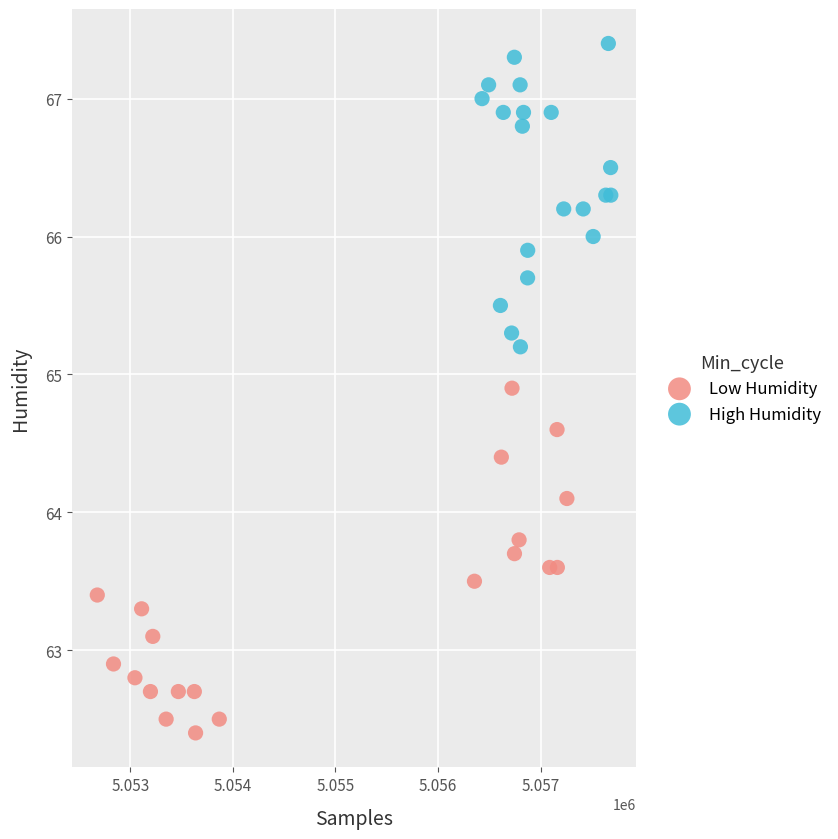

Which series reaches the maximum Y coordinate?

High Humidity